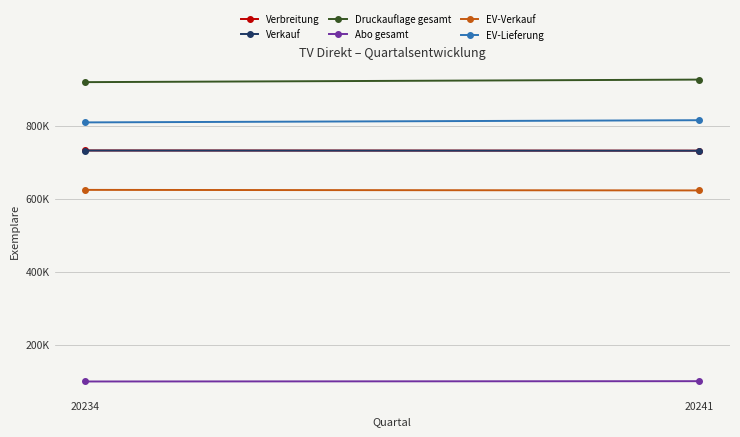

At which category is the sum across all series the highest?

20241